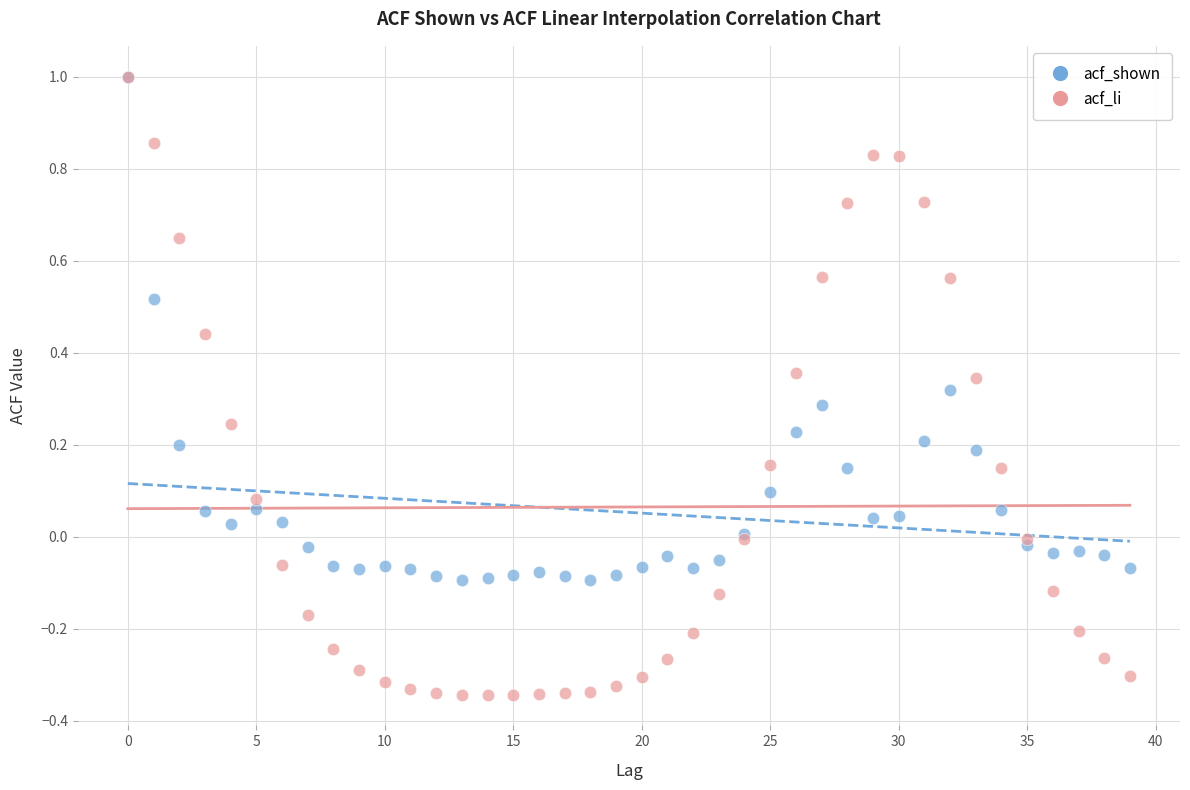

Which series has the largest Y range (max minus min)?

acf_li